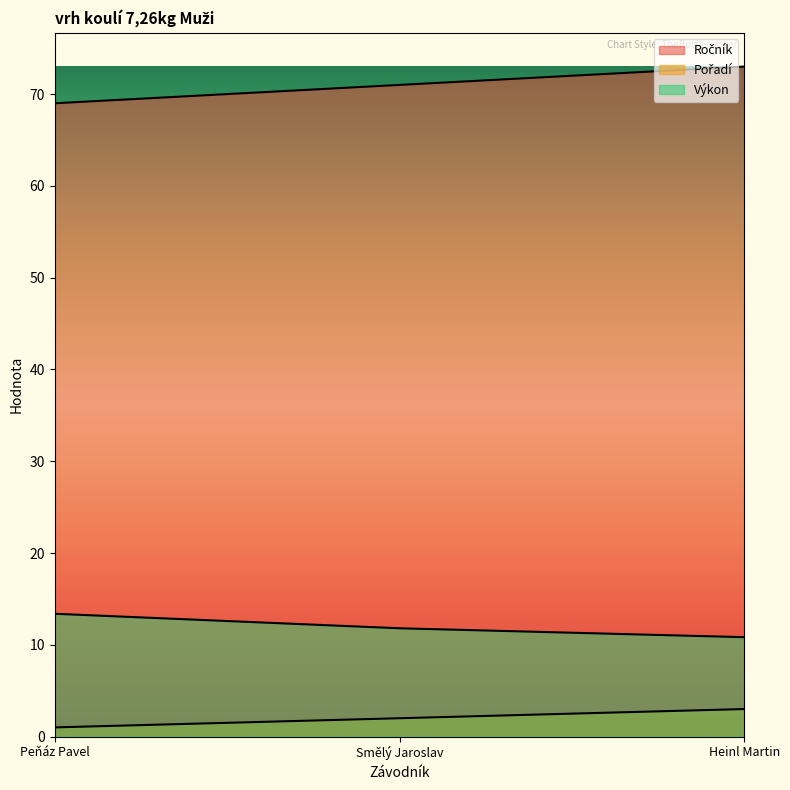

What is the total value across all series at Heinl Martin?

86.8